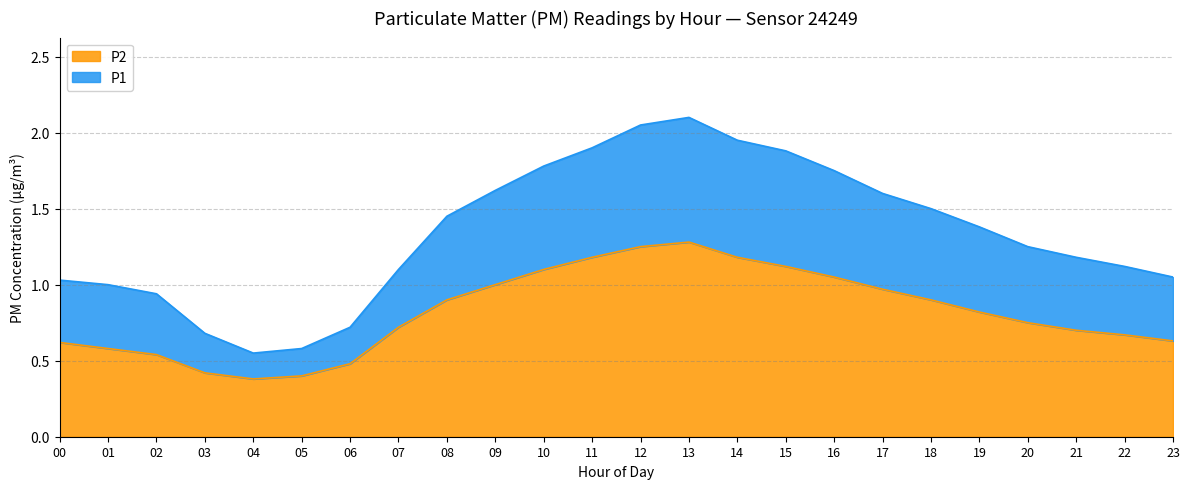

What is the value of the P2 point at the 22nd from the left?

0.7